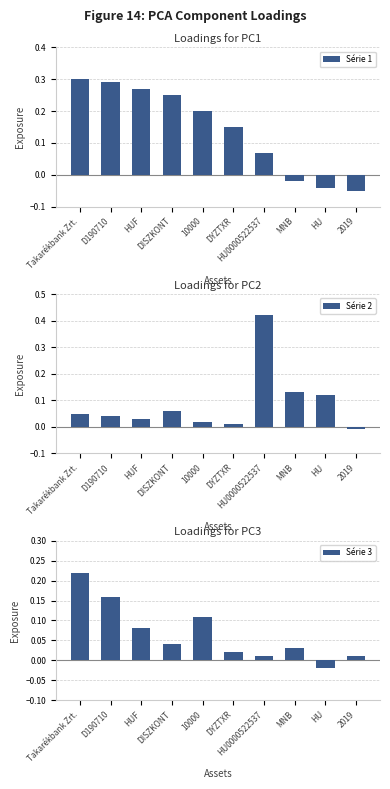

How many series are shown in this chart?

3